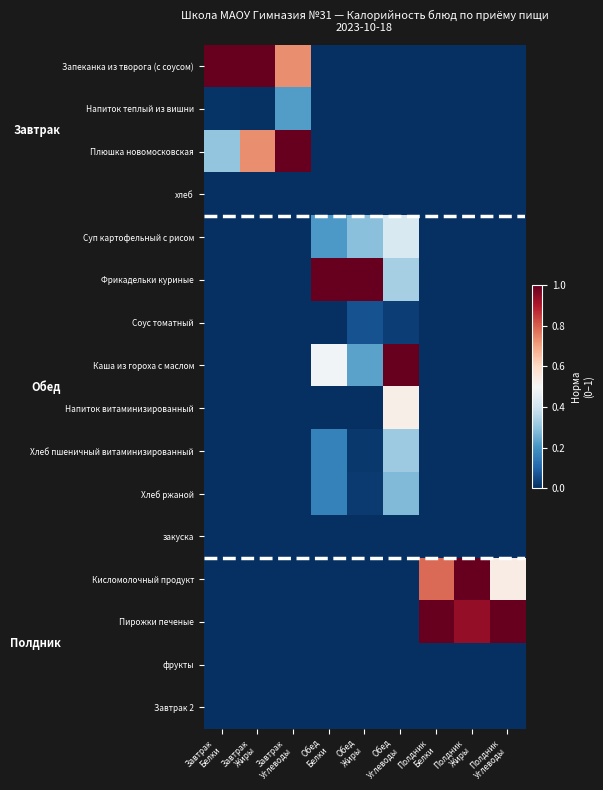

How many categories are shown in the chart?

9